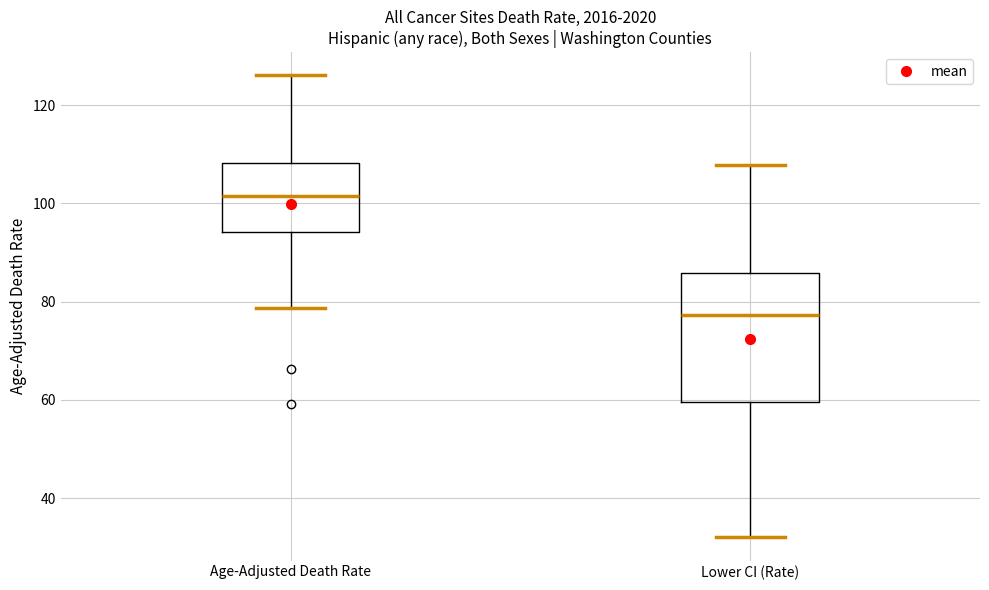

Where is the upper edge of the box for Age-Adjusted Death Rate on the y-axis? The values are not printed on the chart, so give them approximately, as read against the axis.

108